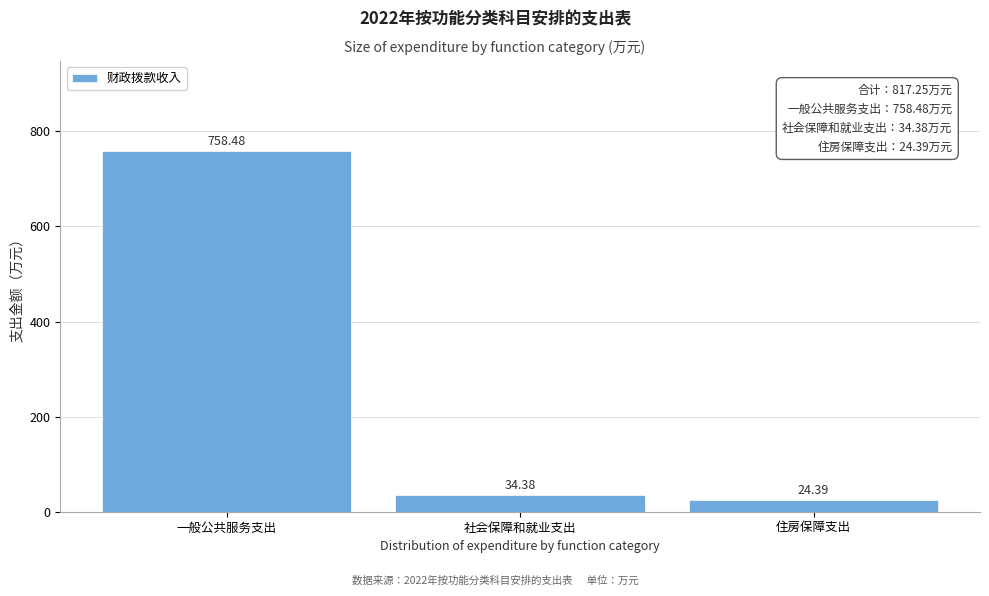

Which label corresponds to the largest value in the chart?

一般公共服务支出